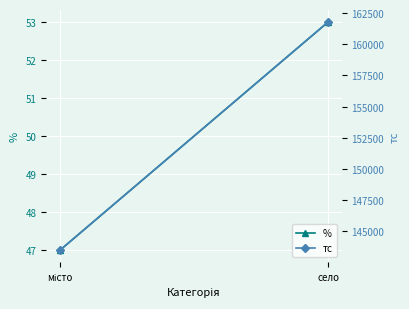

List the series in order of their overall mean, highest first.

тс, %